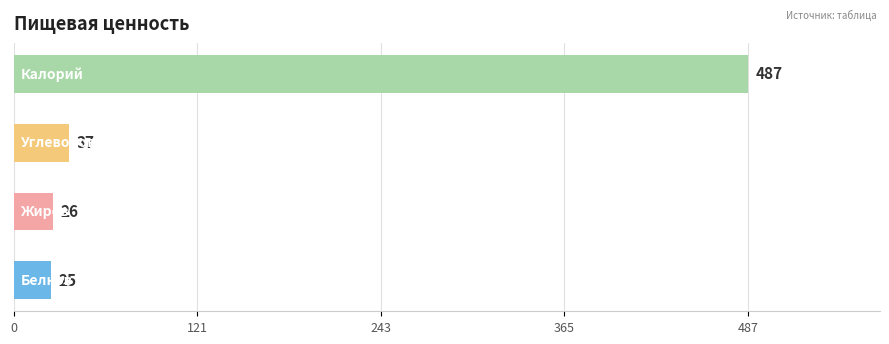

Reading bottom to top, list all the values displayed in this chart.

25	26	37	487